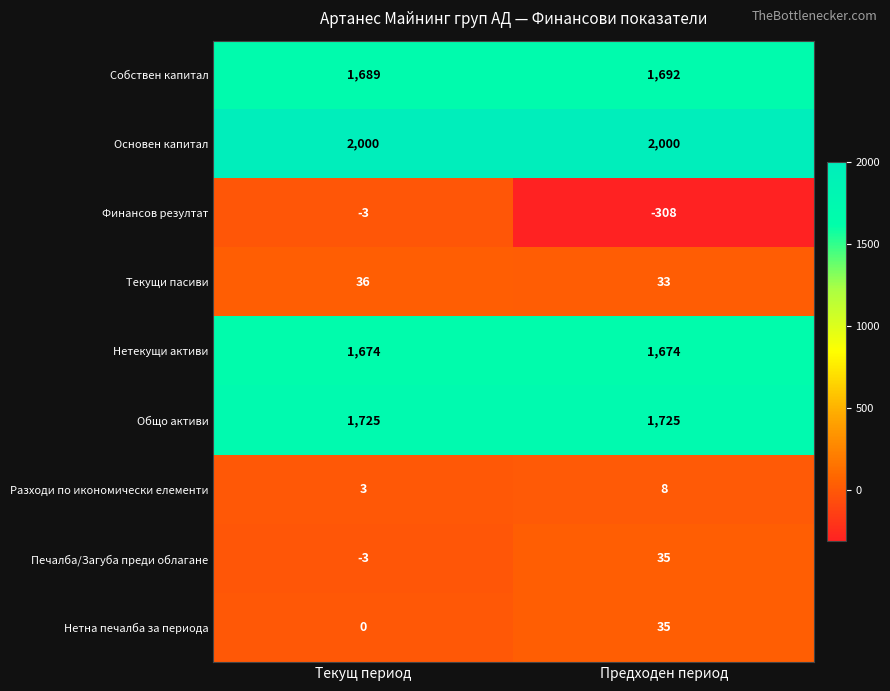

What is the maximum value shown in the chart?

2000